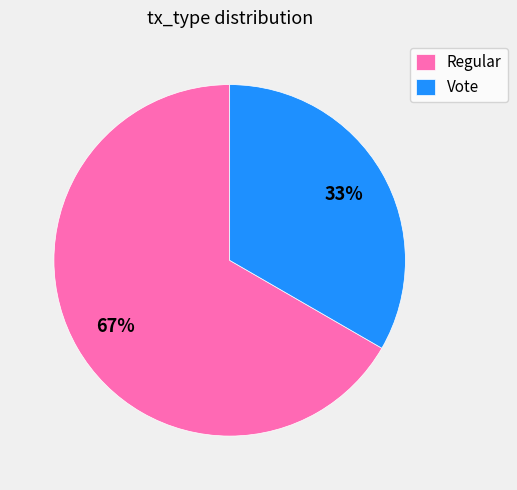

Is it true that Vote is 33% of the pie?

True